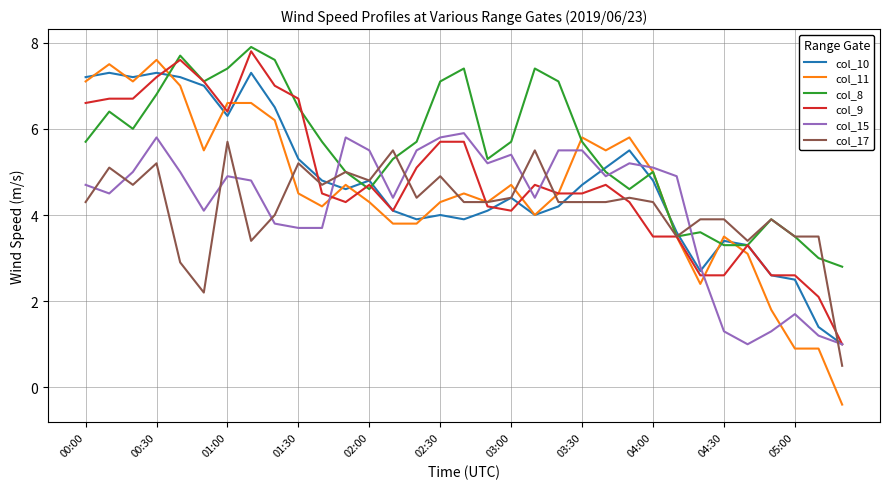

True or false: col_8 and col_17 intersect in this chart.

True